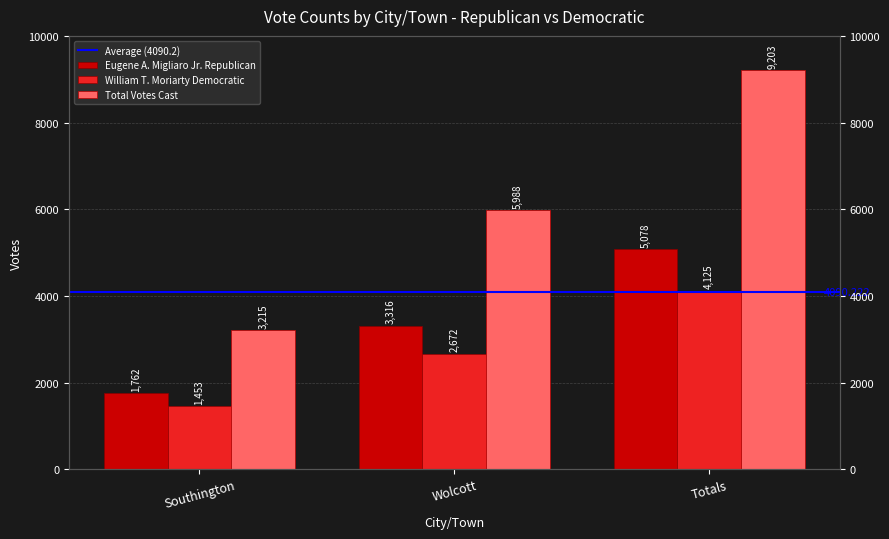

Which category has the highest value in the Total Votes Cast series?

Totals